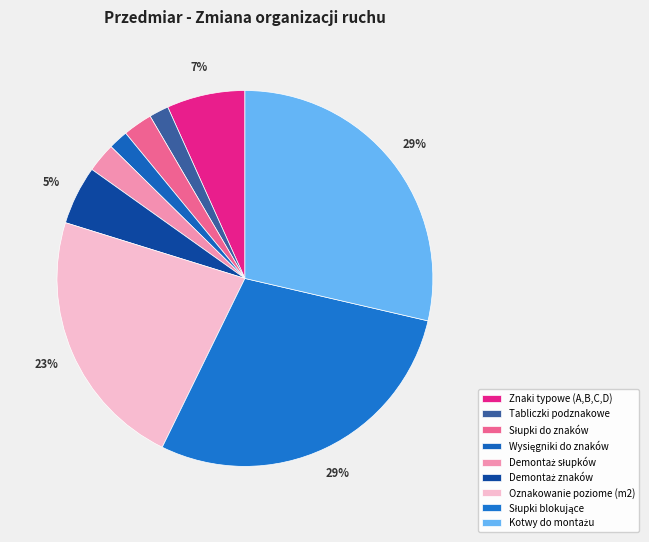

To the nearest percent, what is the difference between the Słupki do znaków and Wysięgniki do znaków slice percentages?

1%